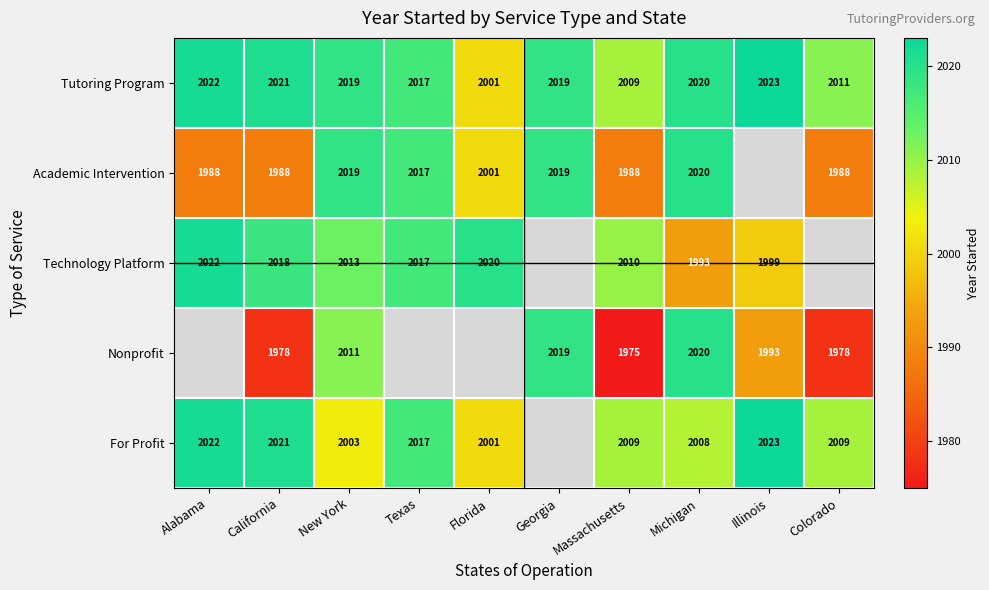

At which category is the sum across all series the highest?

New York